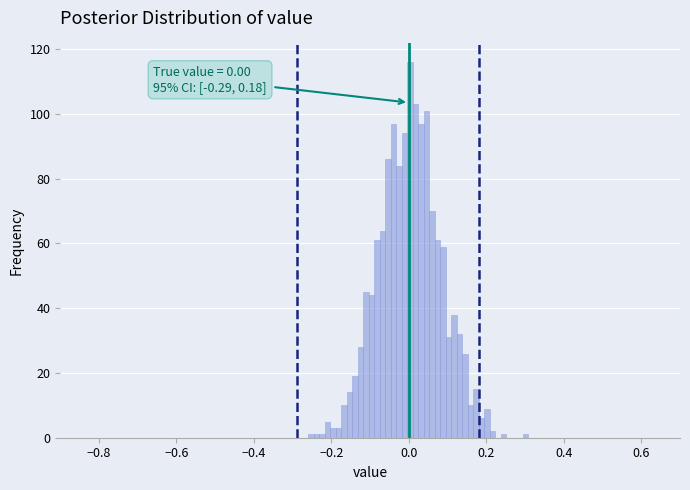

Read against the x-axis, roughly where is the centre of the tallest bar?

0.00